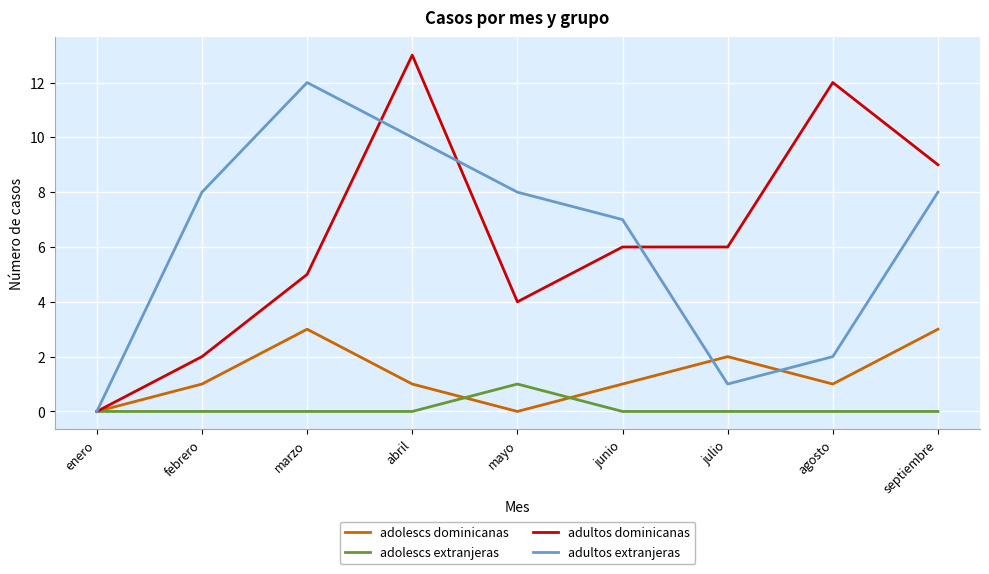

What position from the right is marzo?

7